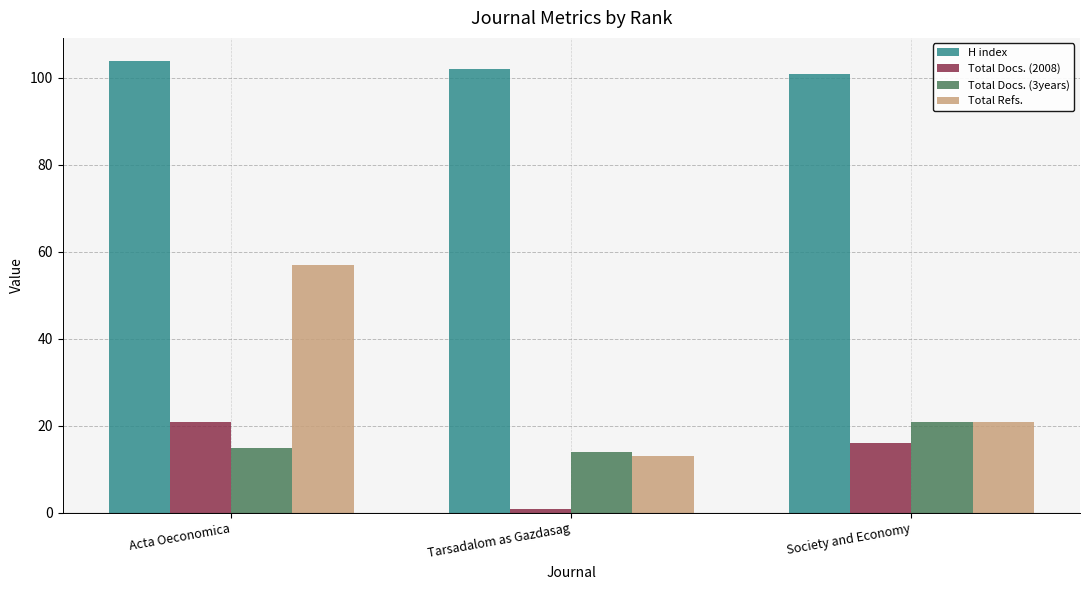

What is the smallest value displayed?

1